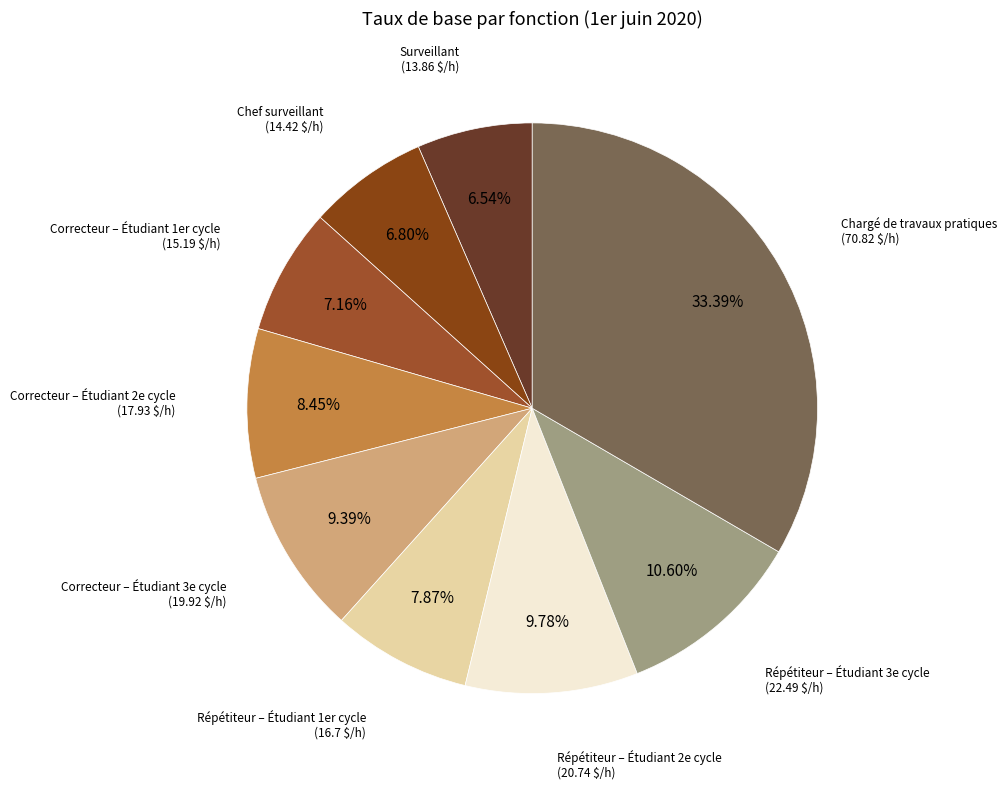

What is the ratio of the value at Correcteur – Étudiant 3e cycle to the value at Chef surveillant?

1.4